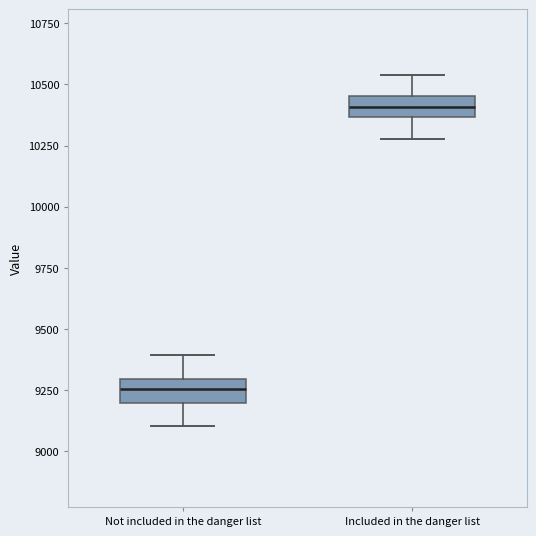

Reading left to right, transcribe this box plot: for each box, give where its median line is, the range the box spans, and where its two whiskers end, as read against the y-axis. The values are not printed on the chart, so give them approximately, as read against the axis.

Not included in the danger list: median 9250, box 9200 to 9300, whiskers 9100 to 9400
Included in the danger list: median 10400, box 10350 to 10450, whiskers 10300 to 10550